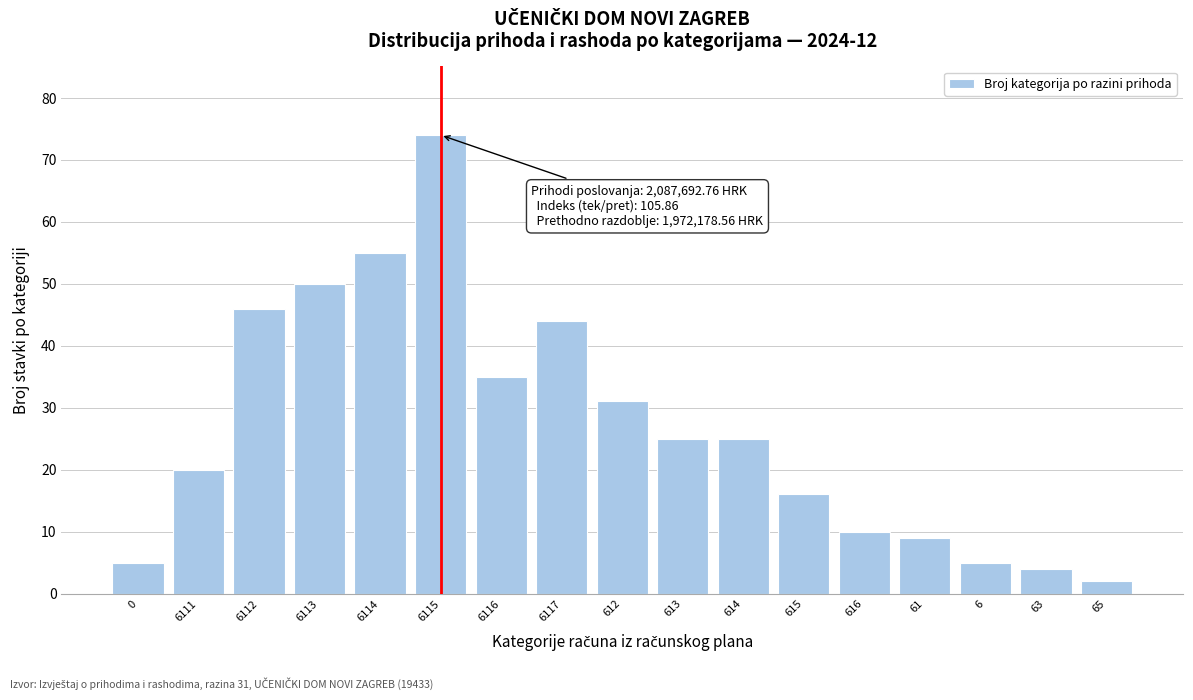

Reading left to right, list all the values displayed in this chart.

5	20	46	50	55	74	35	44	31	25	25	16	10	9	5	4	2